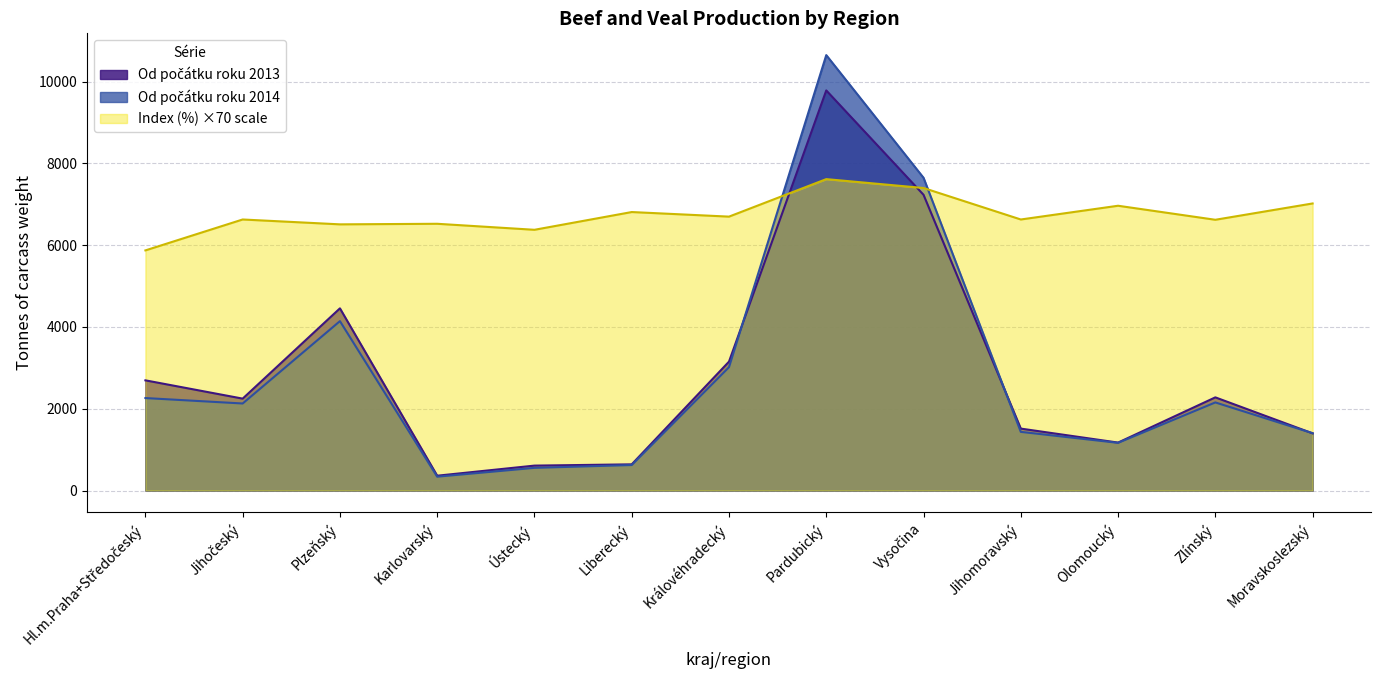

How many data points does each series have?

13